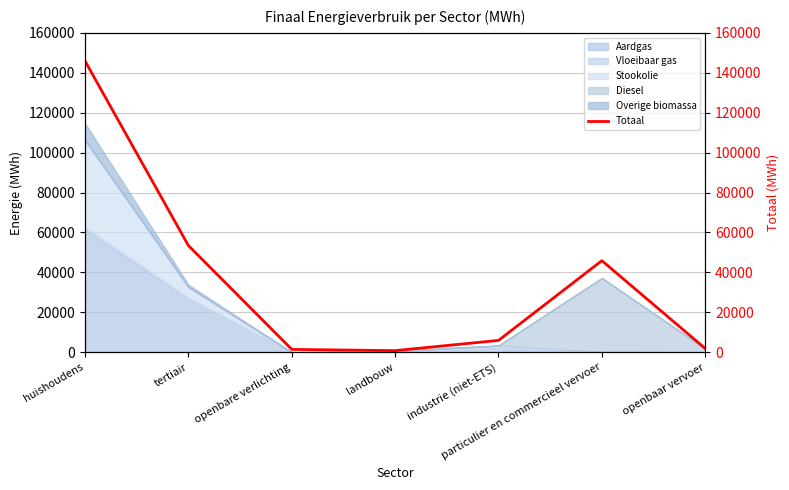

At which label is the value closest to 73350?

tertiair